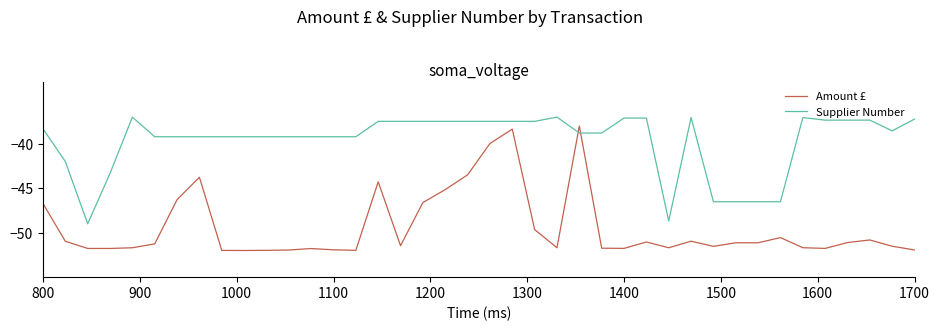

Rank the series by their average value, from highest to lowest.

Supplier Number, Amount £